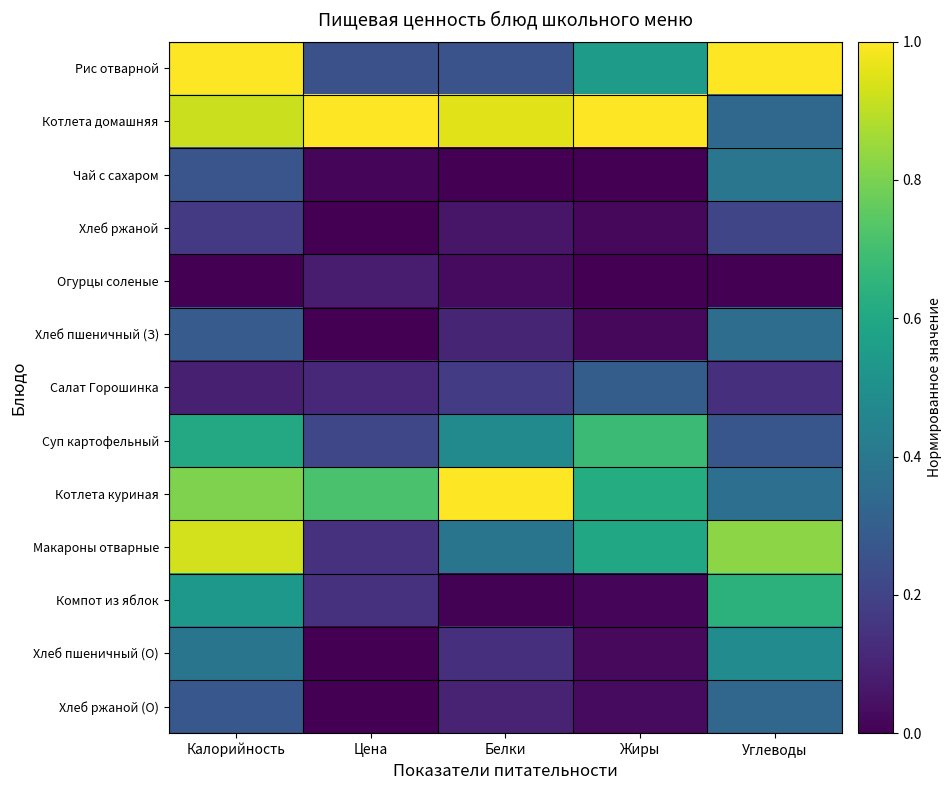

What is the total value across all series at Цена?

2.7